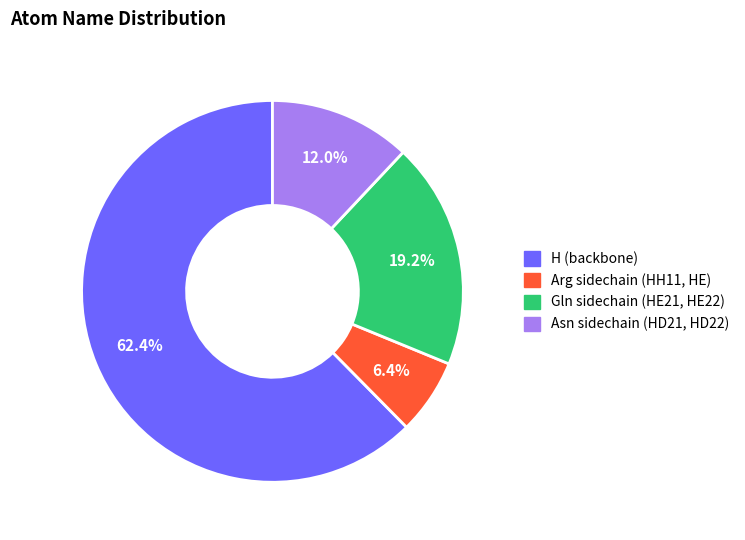

Does any single category account for the majority?

Yes